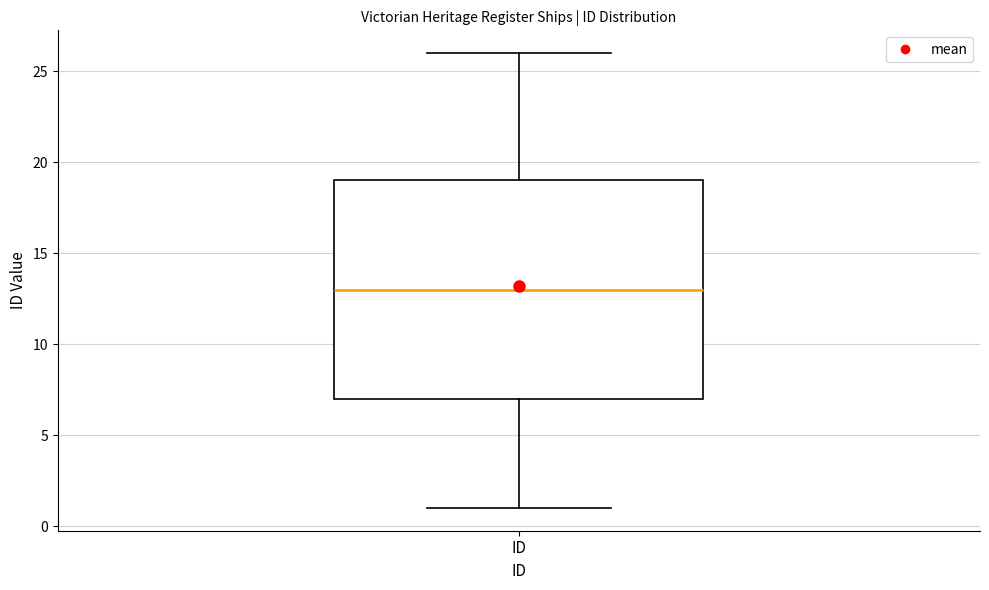

Where does the upper whisker of the box for ID end on the y-axis? The values are not printed on the chart, so give them approximately, as read against the axis.

26